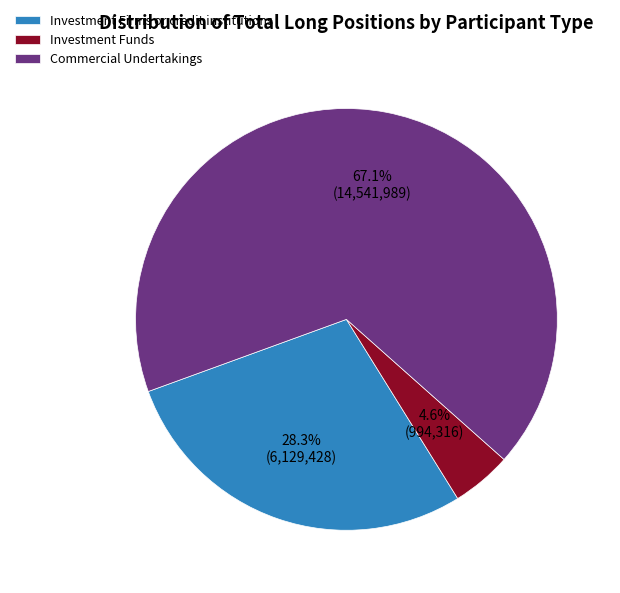

What is the majority slice?

Commercial Undertakings